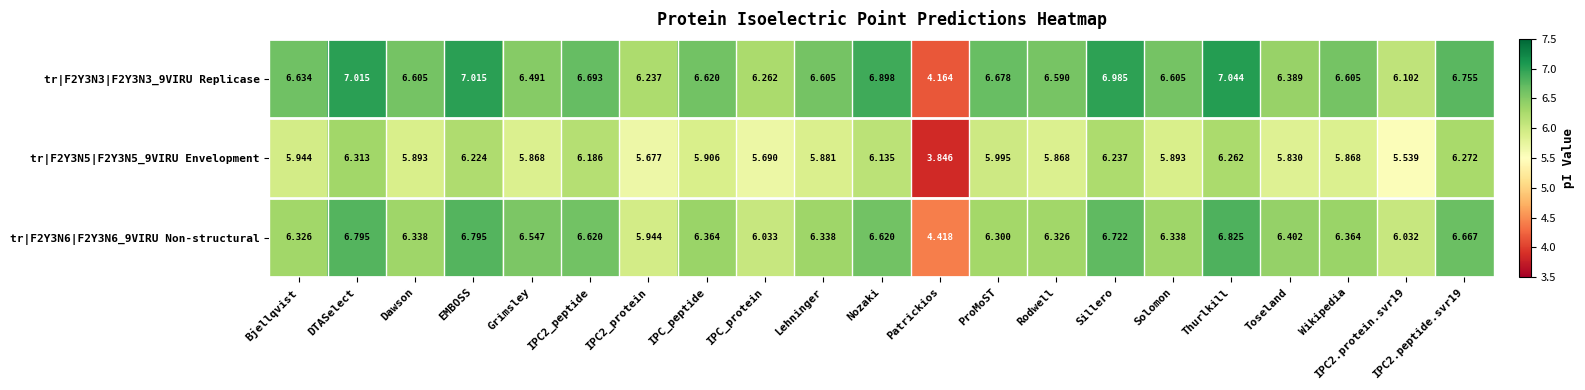

Is the value of tr|F2Y3N5|F2Y3N5_9VIRU Envelopment at Bjellqvist greater than the value of tr|F2Y3N6|F2Y3N6_9VIRU Non-structural at Grimsley?

No